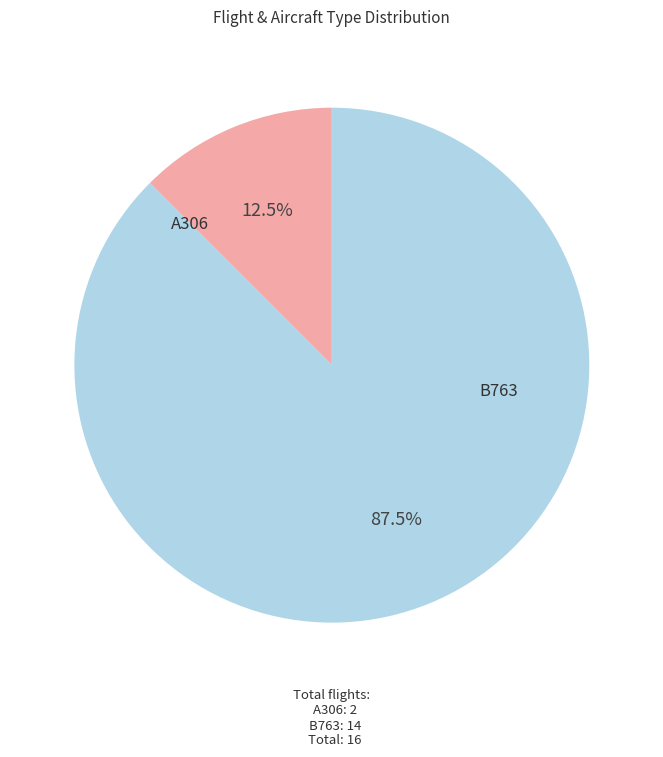

Is there any slice that represents more than half of the pie?

Yes